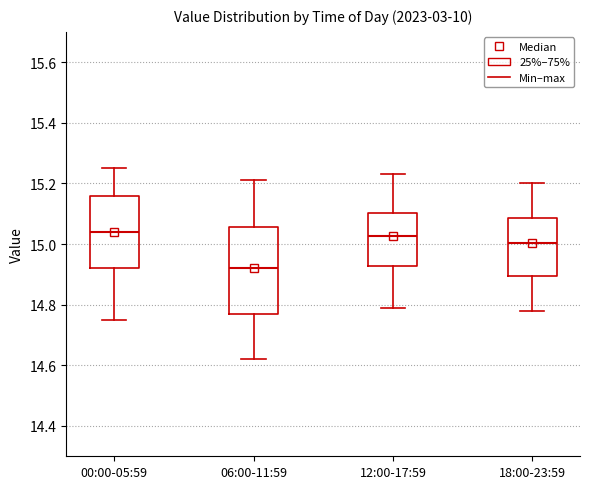

Where does the upper whisker of the box for 00:00-05:59 end on the y-axis? The values are not printed on the chart, so give them approximately, as read against the axis.

15.26